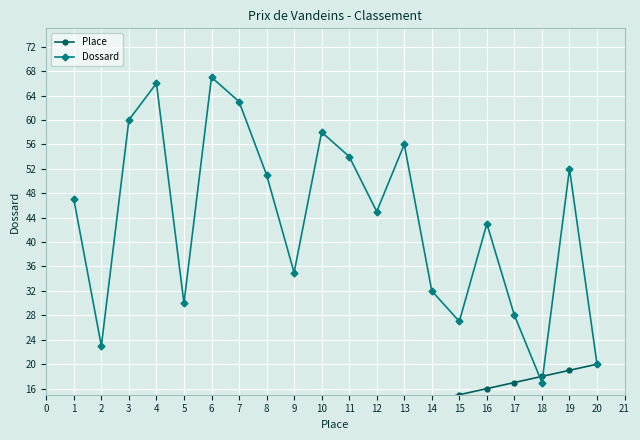

Rank the series by their maximum value, from lowest to highest.

Place, Dossard